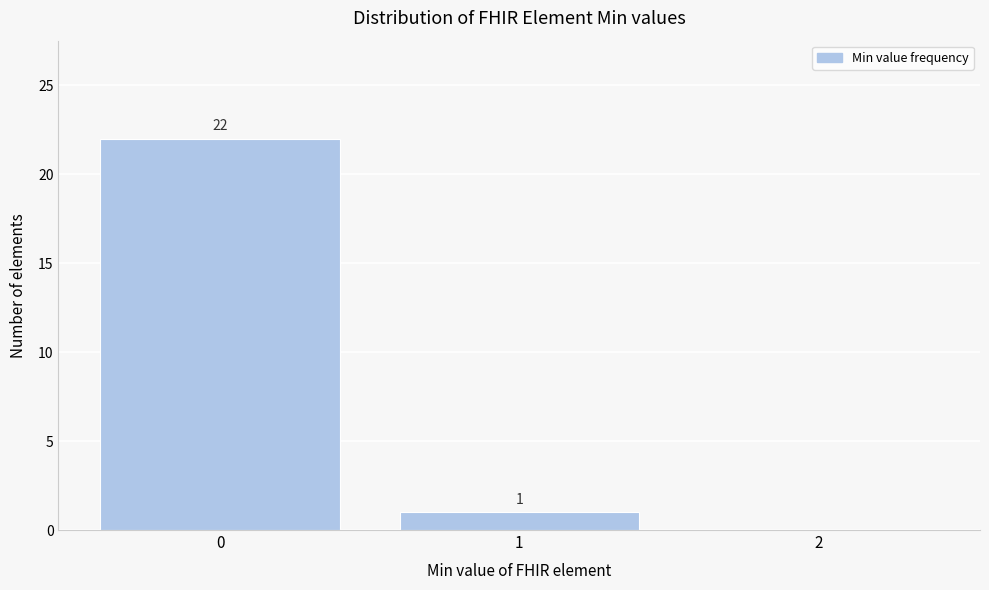

Over which range of the x-axis is the bar tallest?

-0.5 to 0.5